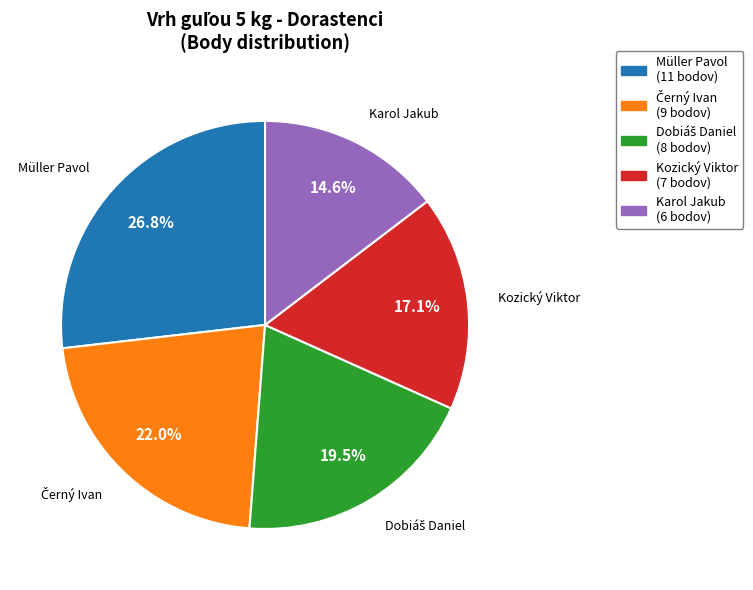

Which category has the smallest portion of the pie?

Karol Jakub